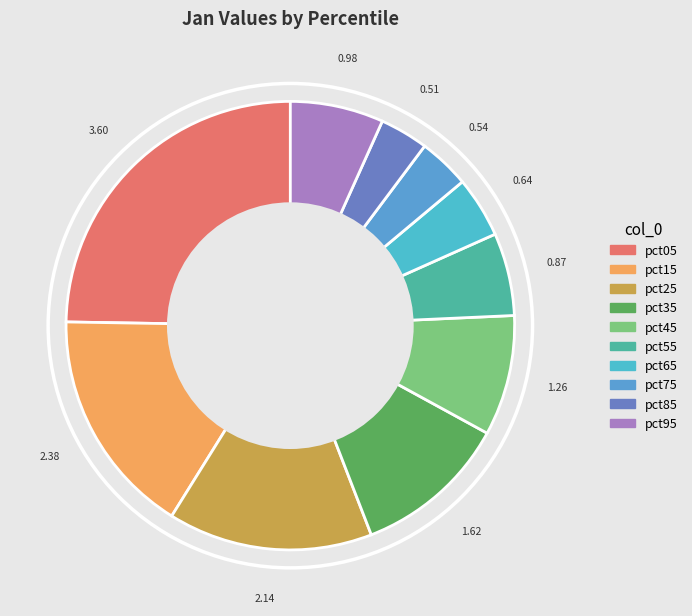

How many slices are in this pie chart?

10